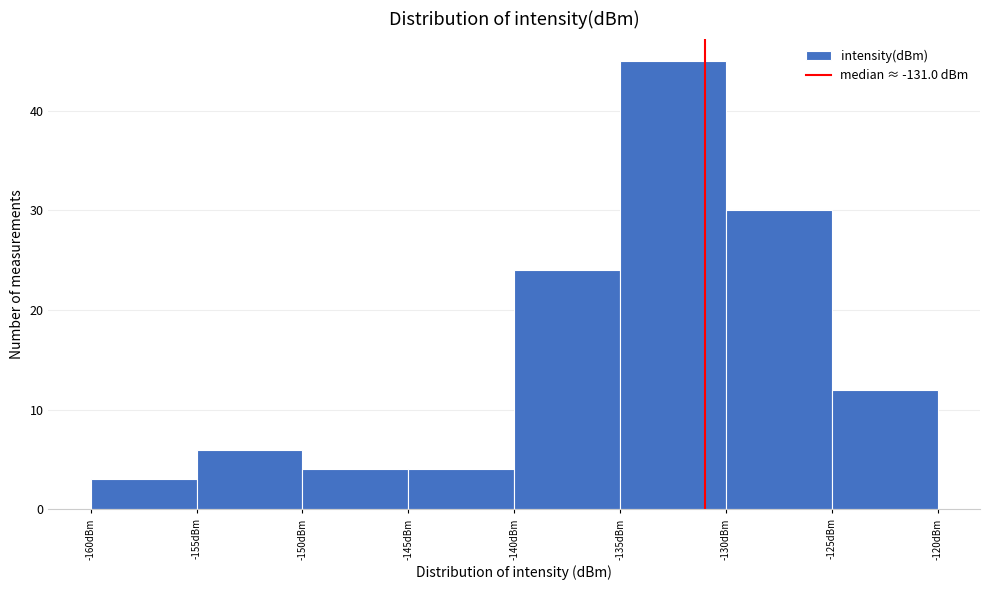

Reading left to right, list every bar in this chart as the range it spans on the x-axis followed by its height. The values are not printed on the chart, so give them approximately, as read against the axis.

-160 to -155: 3
-155 to -150: 6
-150 to -145: 4
-145 to -140: 4
-140 to -135: 24
-135 to -130: 45
-130 to -125: 30
-125 to -120: 12